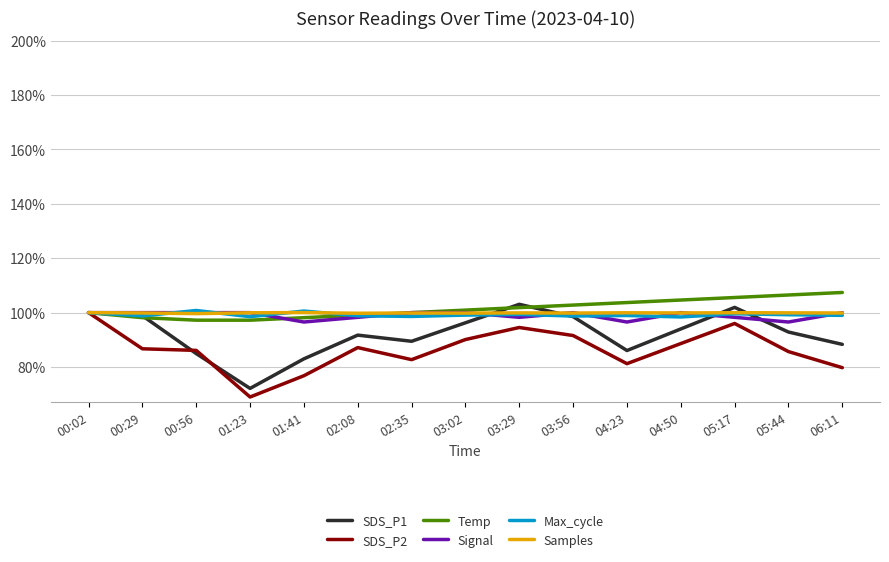

The value of Signal at 00:56 is 100.0. True or false?

True